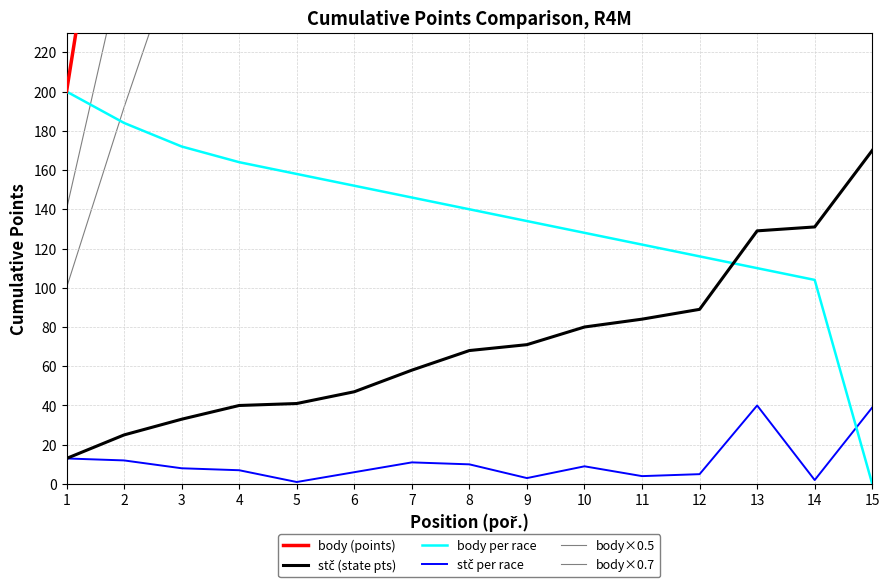

What is the average value of the stč (state pts) series?

71.9